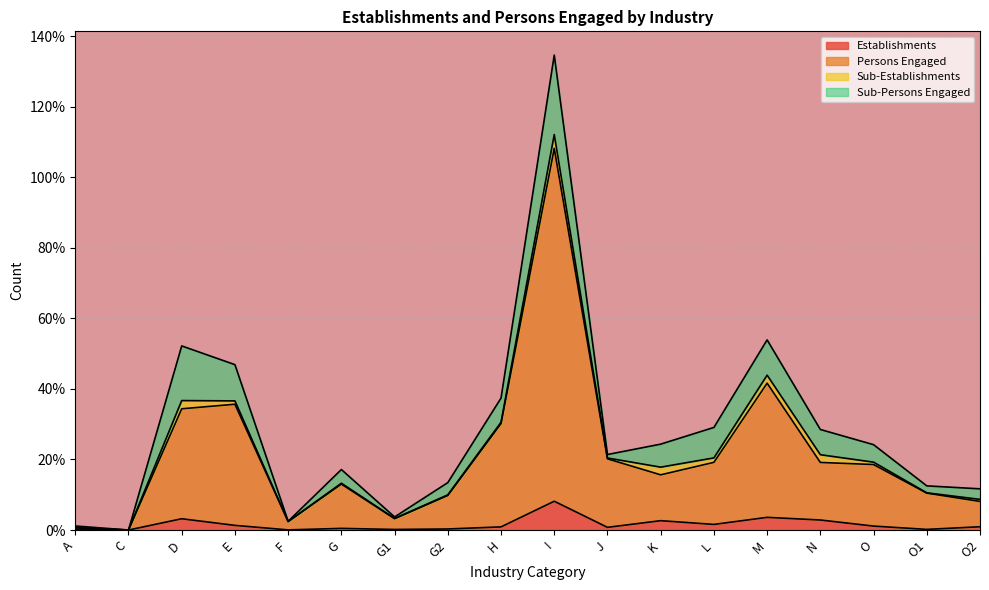

Which has a higher value, I or G2?

I